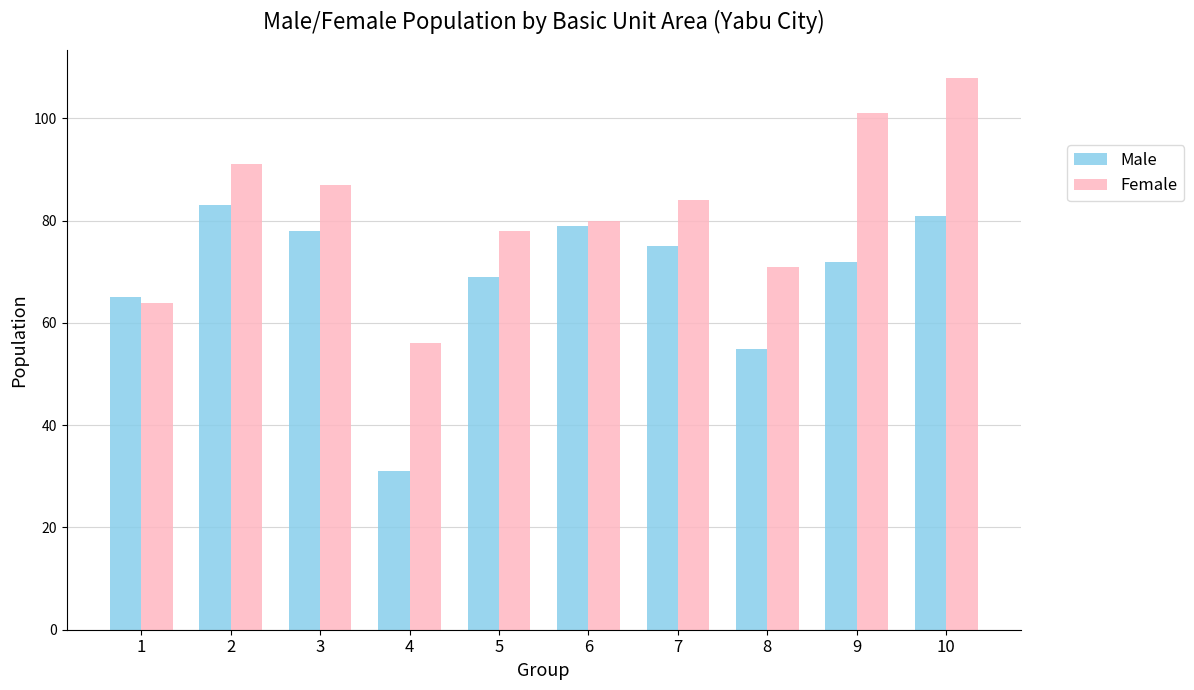

The value of Female at 8 is 114. True or false?

False